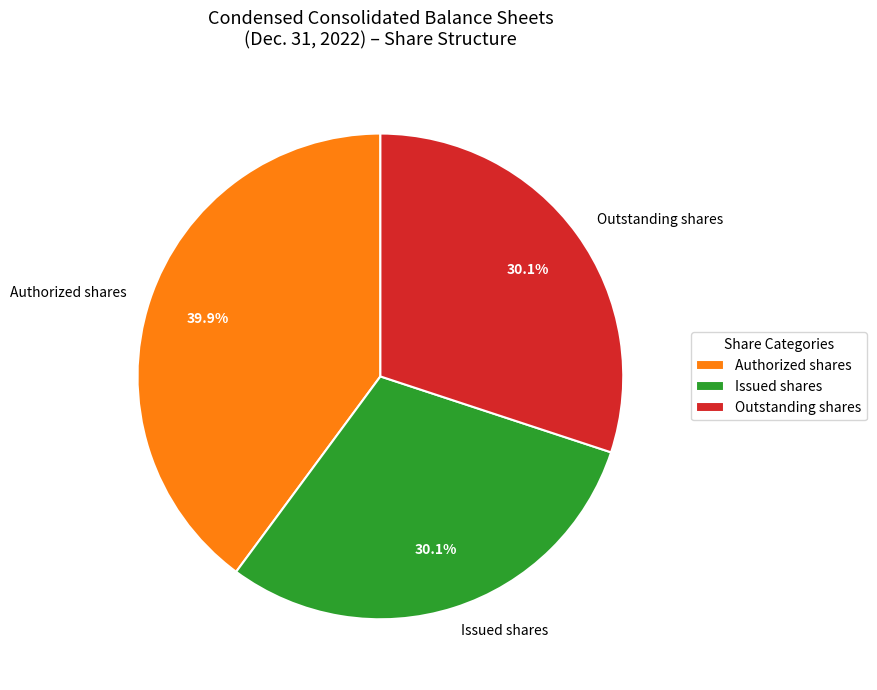

Does Authorized shares represent more than half of the total?

No